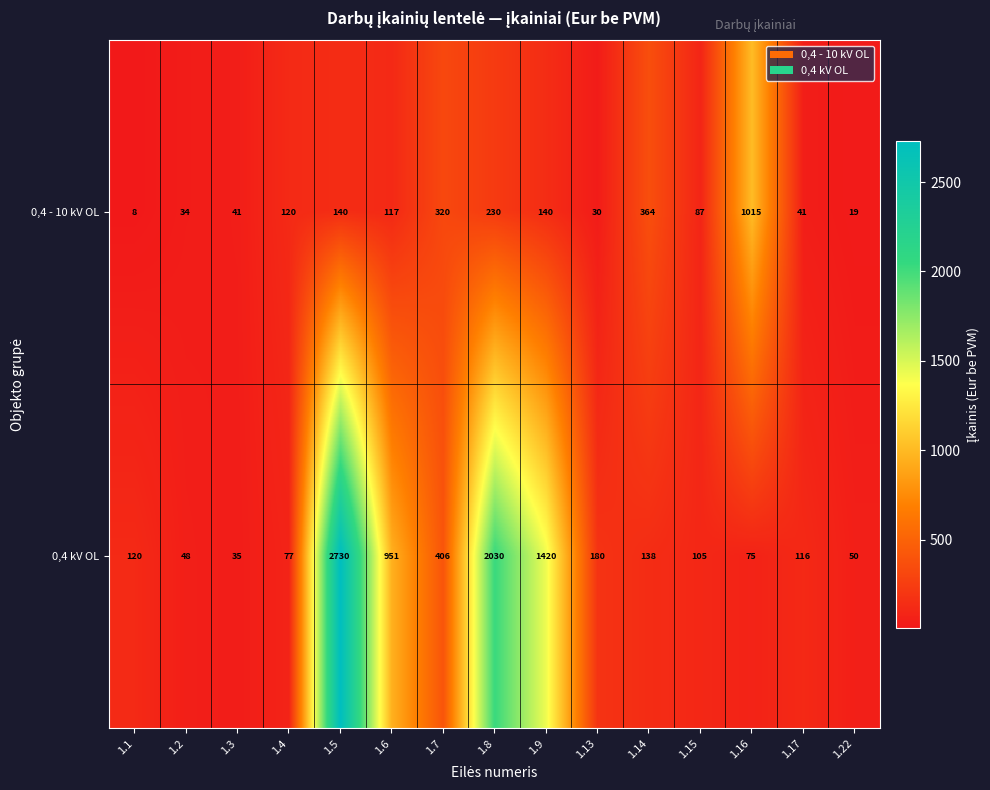

Reading left to right, extract all data points from this chart.

0,4 - 10 kV OL: 1.1=8	1.2=34	1.3=41	1.4=120	1.5=140	1.6=117	1.7=320	1.8=230	1.9=140	1.13=30	1.14=364	1.15=87	1.16=1015	1.17=41	1.22=19
0,4 kV OL: 1.1=120	1.2=48	1.3=35	1.4=77	1.5=2730	1.6=951	1.7=406	1.8=2030	1.9=1420	1.13=180	1.14=138	1.15=105	1.16=75	1.17=116	1.22=50